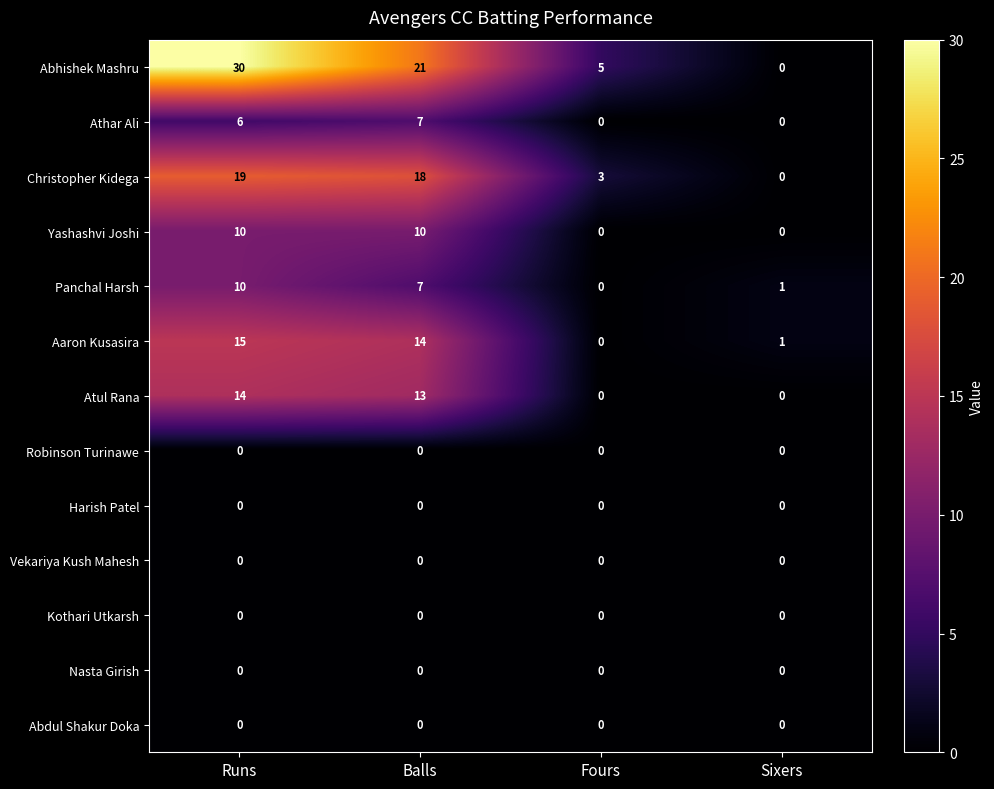

Is it true that Yashashvi Joshi equals 0 at Sixers?

True